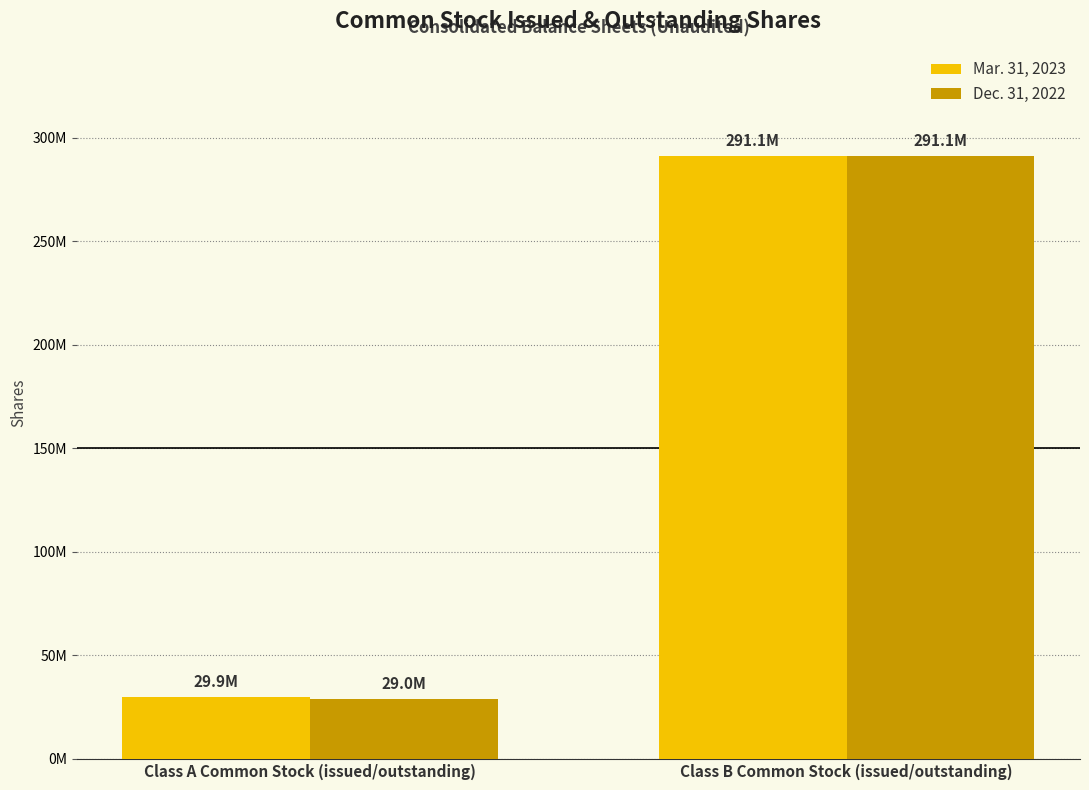

Is it true that Dec. 31, 2022 equals 7004463 at Class A Common Stock (issued/outstanding)?

False